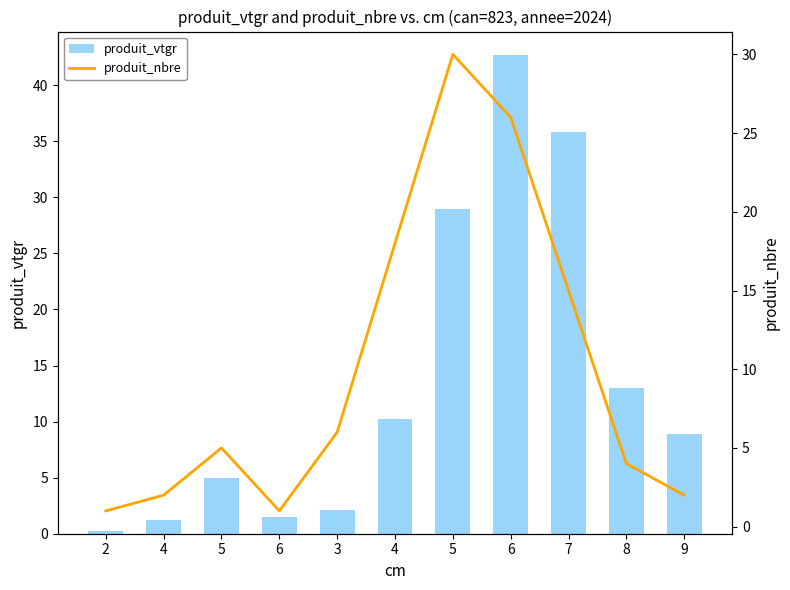

List the labels in order of produit_vtgr value, smallest first.

2, 4, 6, 3, 5, 9, 4, 8, 5, 7, 6